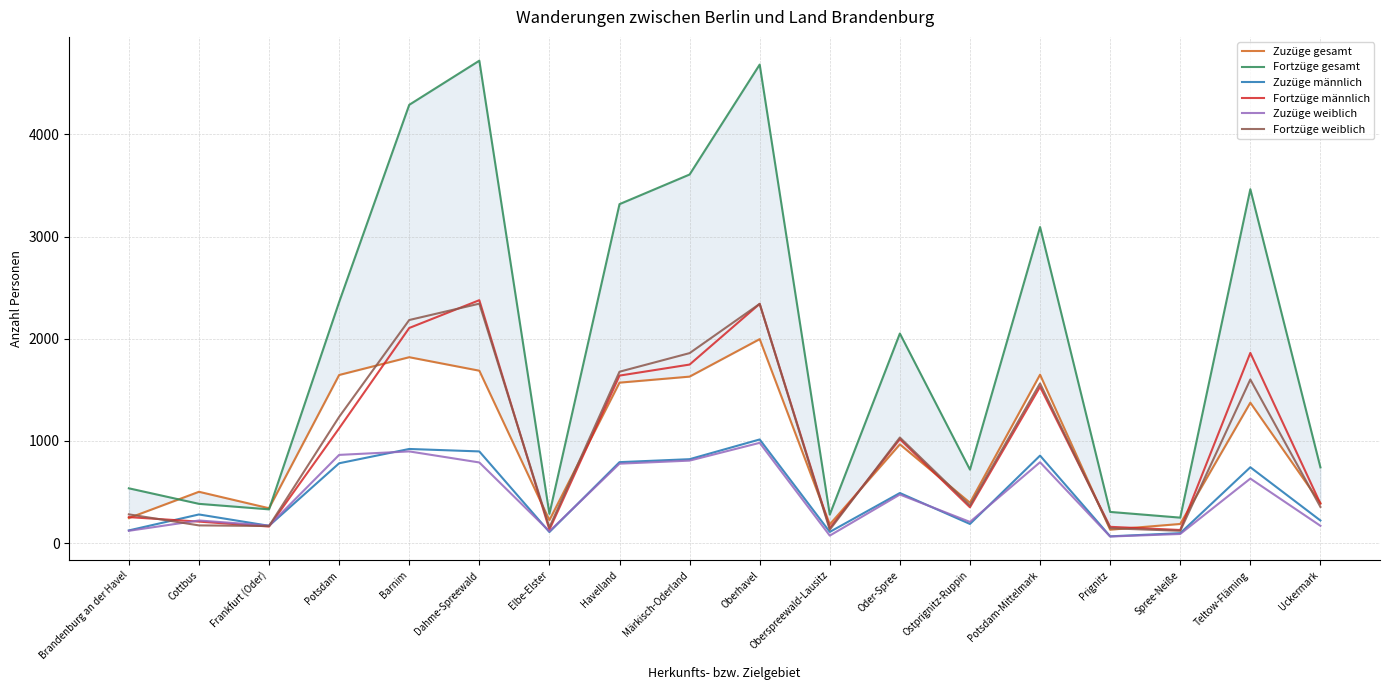

Reading left to right, list all the values displayed in this chart.

Zuzüge gesamt: 246	503	342	1646	1820	1688	225	1571	1630	1997	184	967	396	1649	132	188	1375	392
Fortzüge gesamt: 537	385	331	2360	4290	4722	287	3318	3608	4684	280	2052	720	3094	306	250	3464	742
Zuzüge männlich: 125	281	170	782	922	898	109	793	822	1015	110	491	188	857	67	98	743	222
Fortzüge männlich: 255	211	163	1124	2106	2378	132	1640	1748	2342	148	1018	351	1530	160	129	1862	387
Zuzüge weiblich: 121	222	172	864	898	790	116	778	808	982	74	476	208	792	65	90	632	170
Fortzüge weiblich: 282	174	168	1236	2184	2344	155	1678	1860	2342	132	1034	369	1564	146	121	1602	355